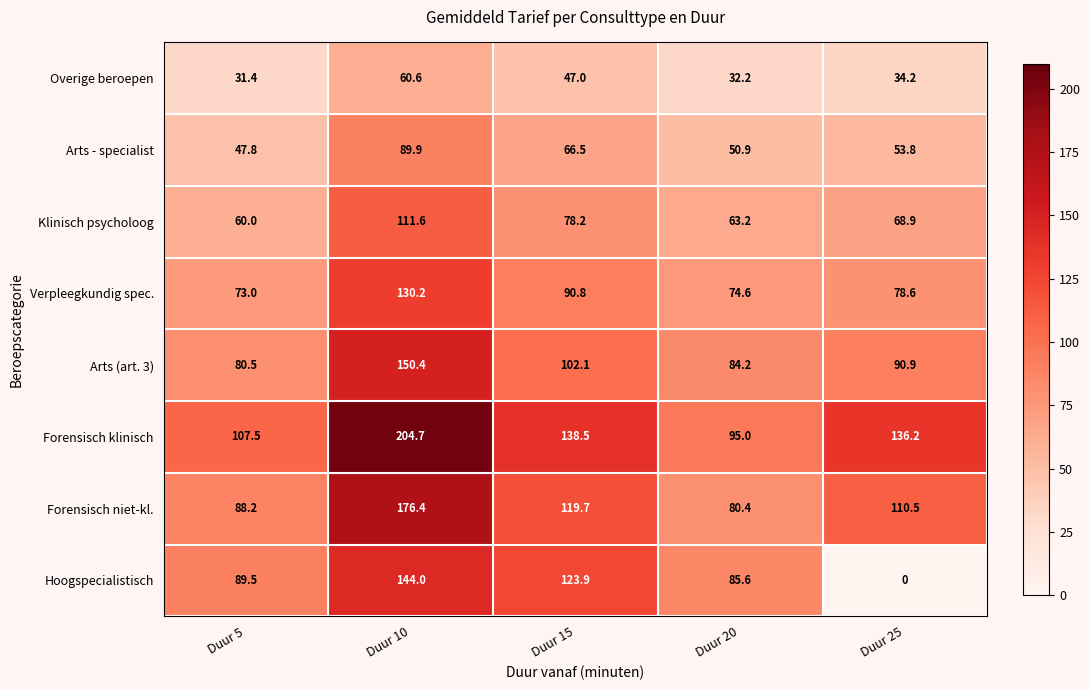

At how many categories does at least one series exceed 132?

3